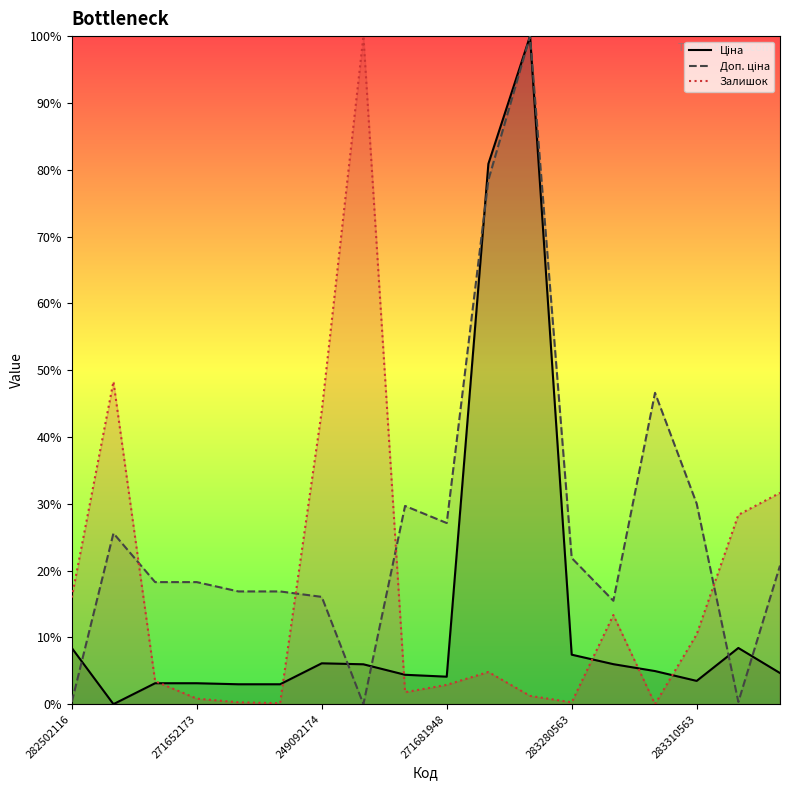

What is the difference between the highest and lowest values at 271652173?

17.4